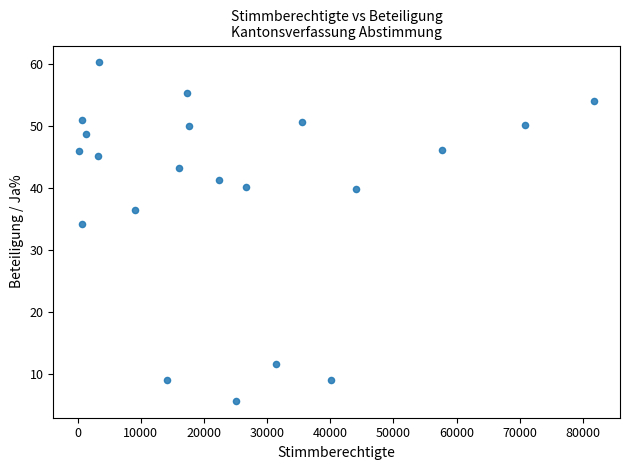

What is the range of X values (max minus min)?

81589.0